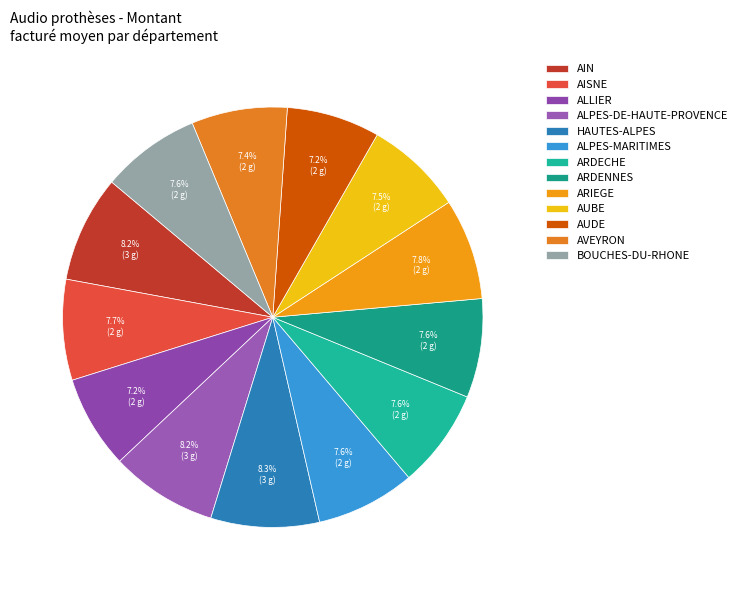

Is the sum of AUBE and ARDECHE greater than half?

No